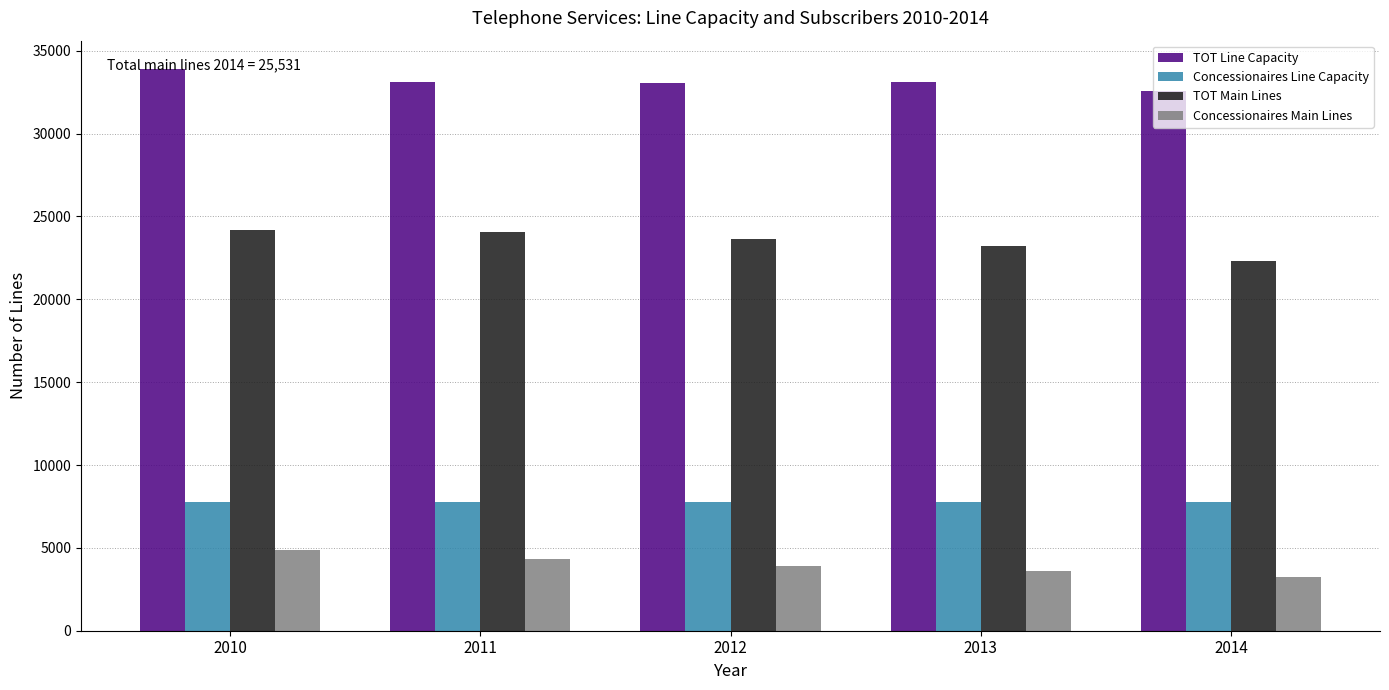

Which series has the largest total across all categories?

TOT Line Capacity